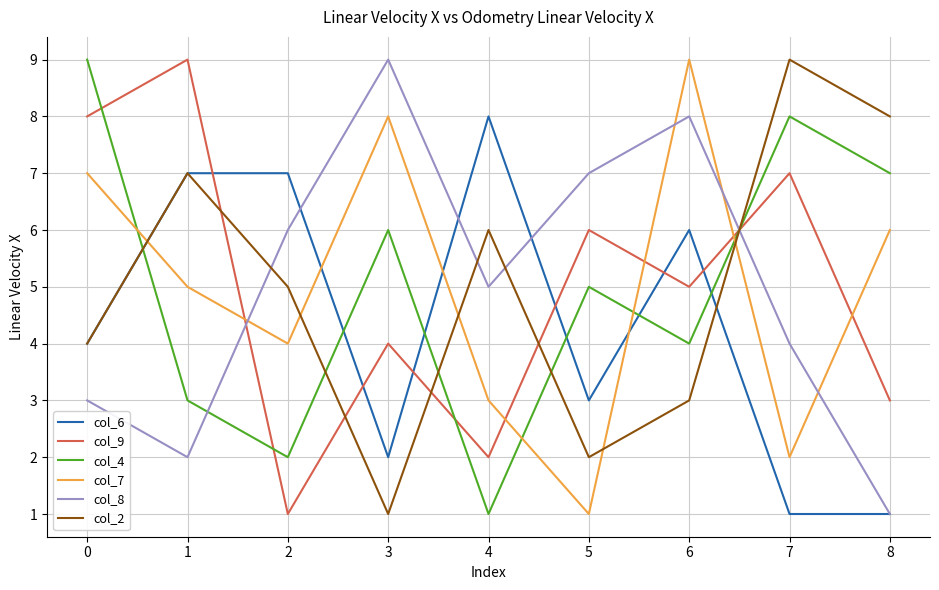

List the labels in order of col_7 value, smallest first.

5, 7, 4, 2, 1, 8, 0, 3, 6